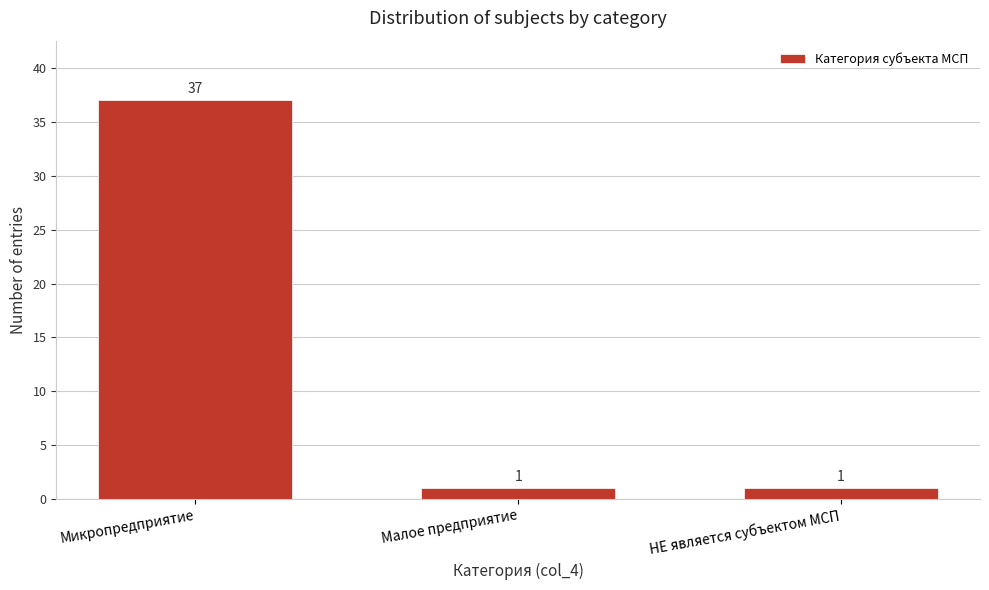

Reading left to right, what are all the values shown in this chart?

37	1	1